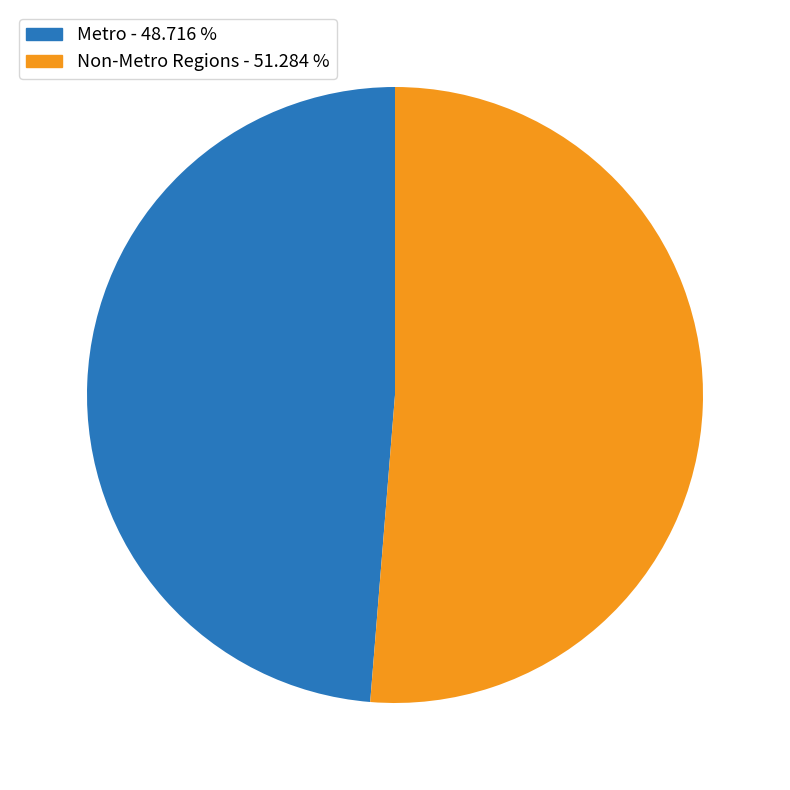

Does any single category account for the majority?

Yes